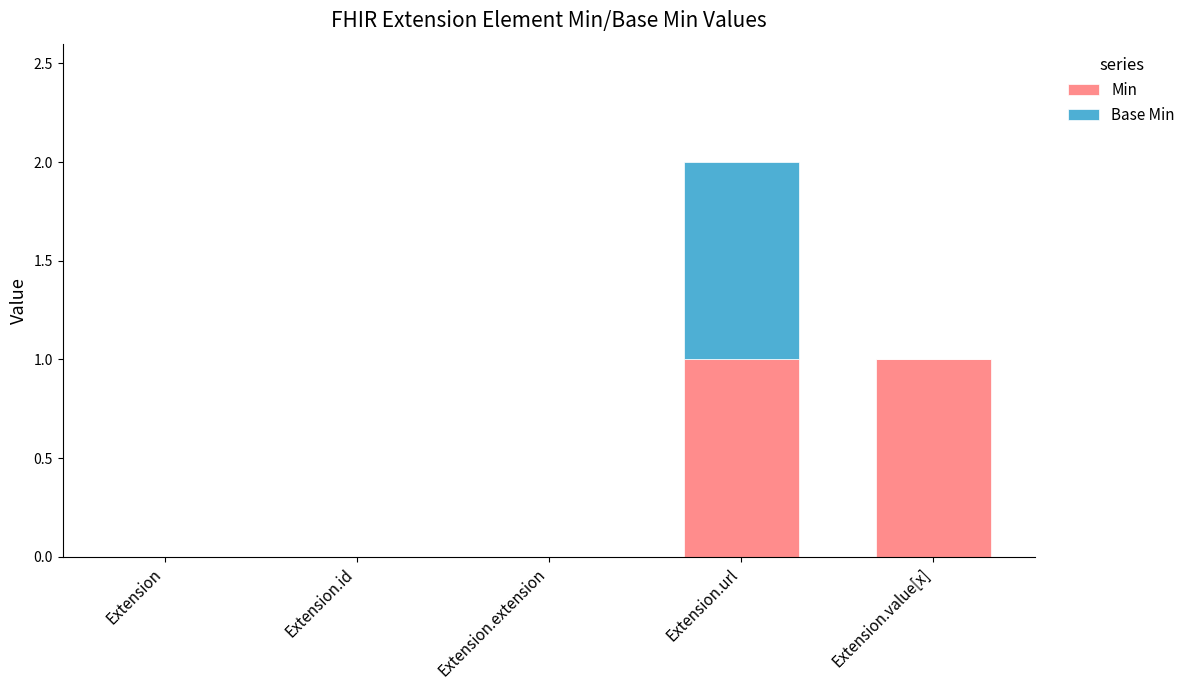

The Min series shows 0 at Extension. True or false?

True